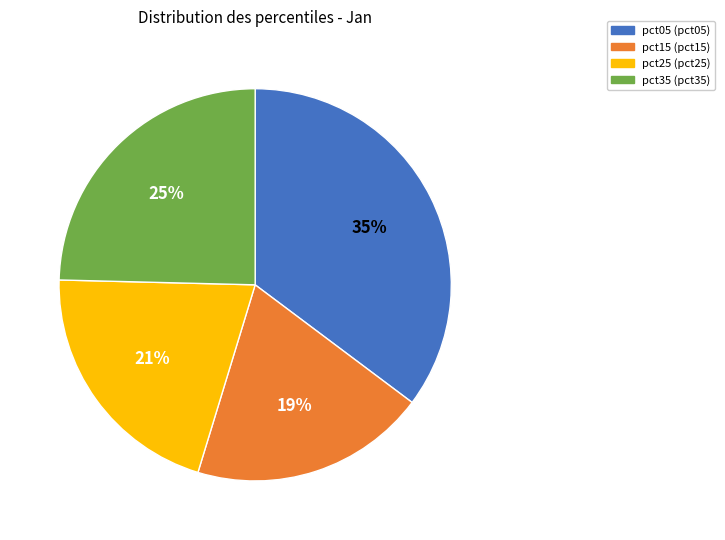

To the nearest percent, what is the average slice percentage?

25%